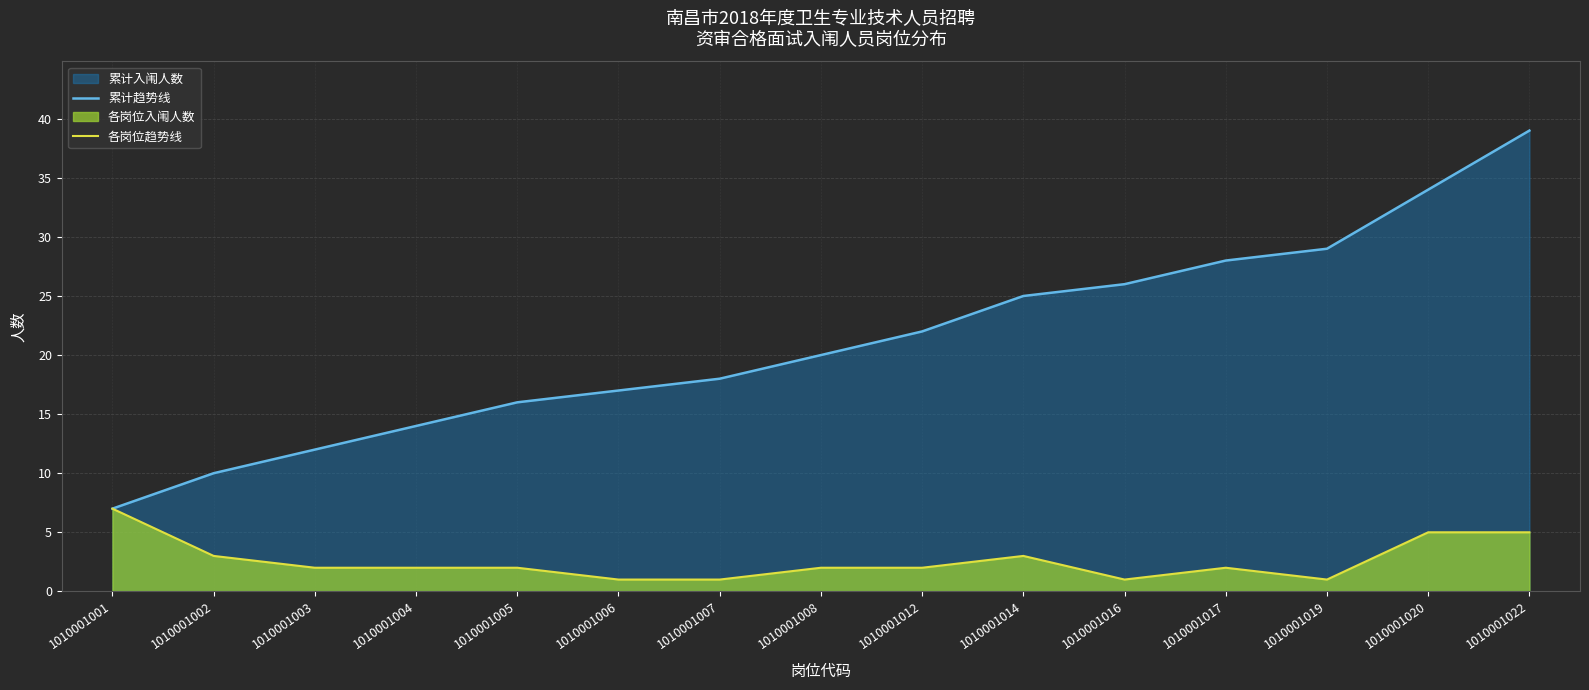

Rank the categories by 各岗位趋势线 value from highest to lowest.

1010001001, 1010001020, 1010001022, 1010001002, 1010001014, 1010001003, 1010001004, 1010001005, 1010001008, 1010001012, 1010001017, 1010001006, 1010001007, 1010001016, 1010001019